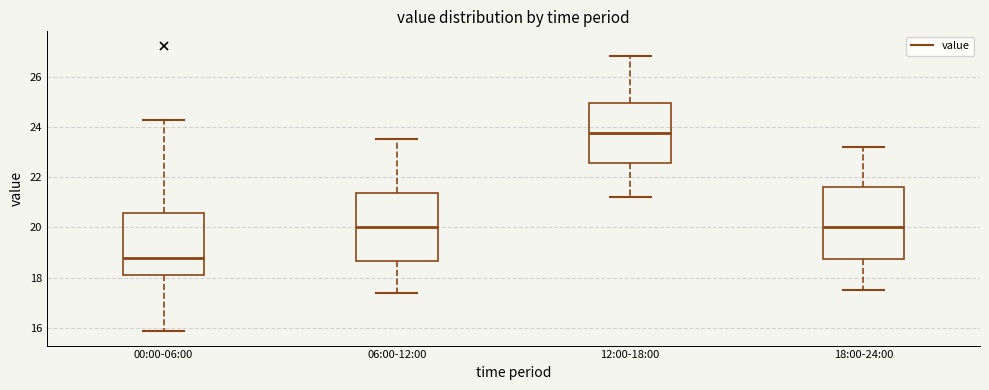

Reading left to right, transcribe this box plot: for each box, give where its median line is, the range the box spans, and where its two whiskers end, as read against the y-axis. The values are not printed on the chart, so give them approximately, as read against the axis.

00:00-06:00: median 18.8, box 18.2 to 20.6, whiskers 15.8 to 24.2
06:00-12:00: median 20.0, box 18.6 to 21.4, whiskers 17.4 to 23.6
12:00-18:00: median 23.8, box 22.6 to 25.0, whiskers 21.2 to 26.8
18:00-24:00: median 20.0, box 18.8 to 21.6, whiskers 17.6 to 23.2